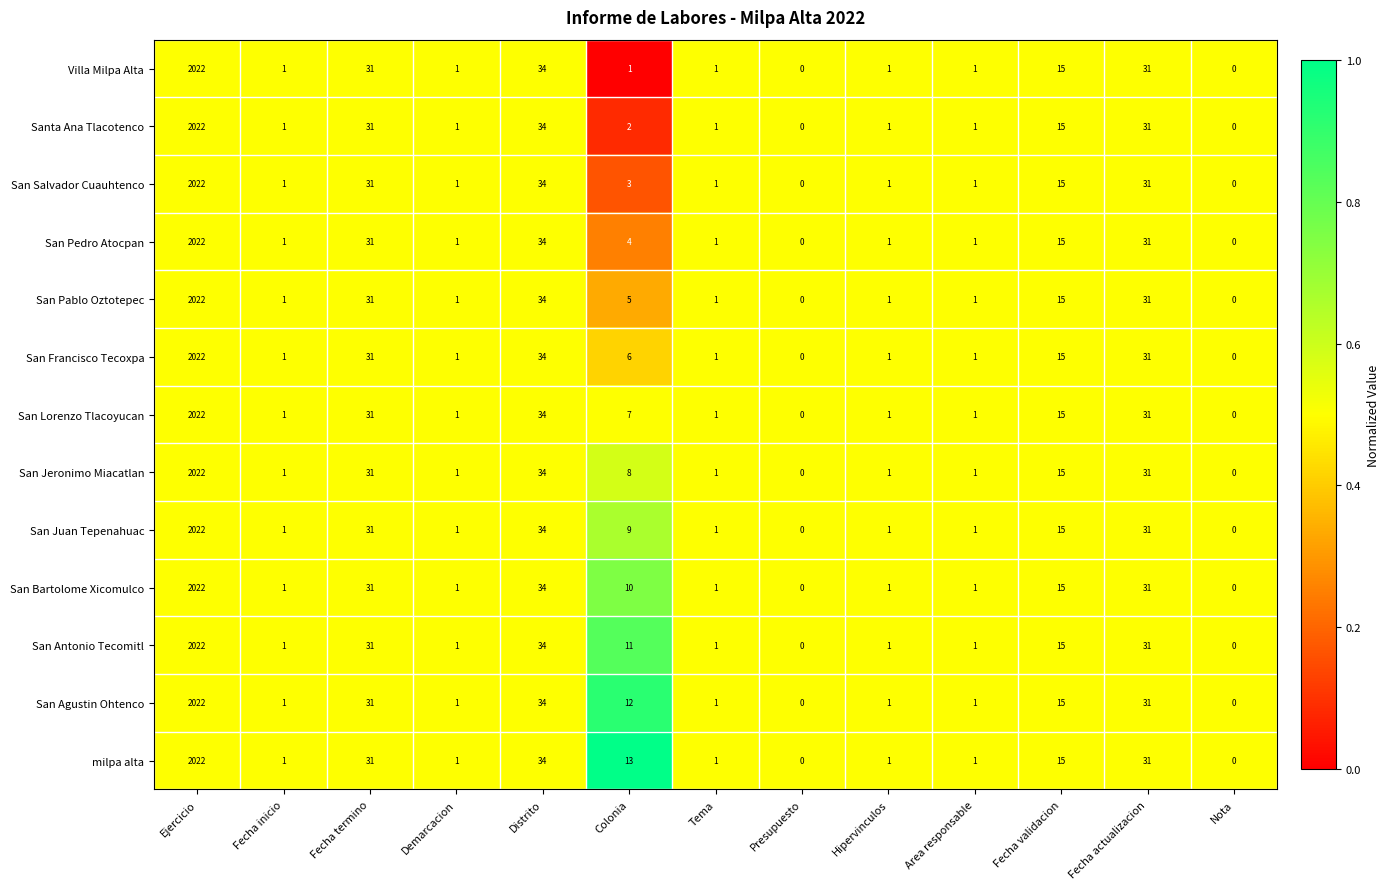

Is it true that San Salvador Cuauhtenco equals 2 at Tema?

False